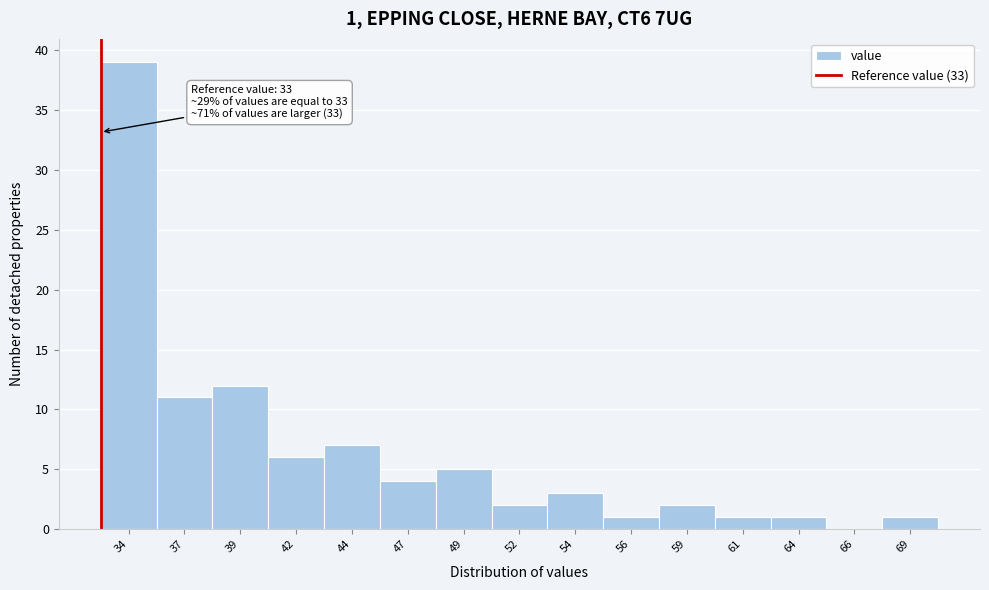

Reading left to right, transcribe all the data shown in this chart.

34=39	37=11	39=12	42=6	44=7	47=4	49=5	52=2	54=3	56=1	59=2	61=1	64=1	66=0	69=1